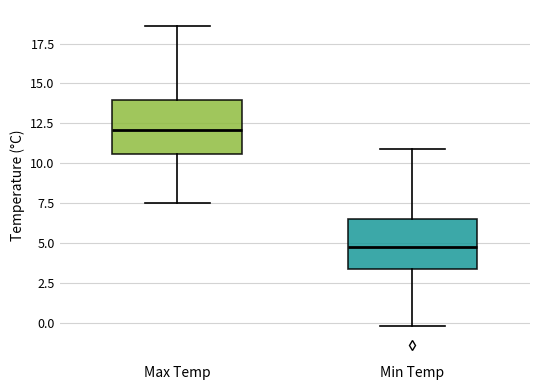

Reading left to right, read every box against the y-axis: the position of its median line, the range the box covers, and the ends of its whiskers. The values are not printed on the chart, so give them approximately, as read against the axis.

Max Temp: median 12.0, box 10.5 to 14.0, whiskers 7.5 to 18.5
Min Temp: median 5.0, box 3.5 to 6.5, whiskers 0.0 to 11.0